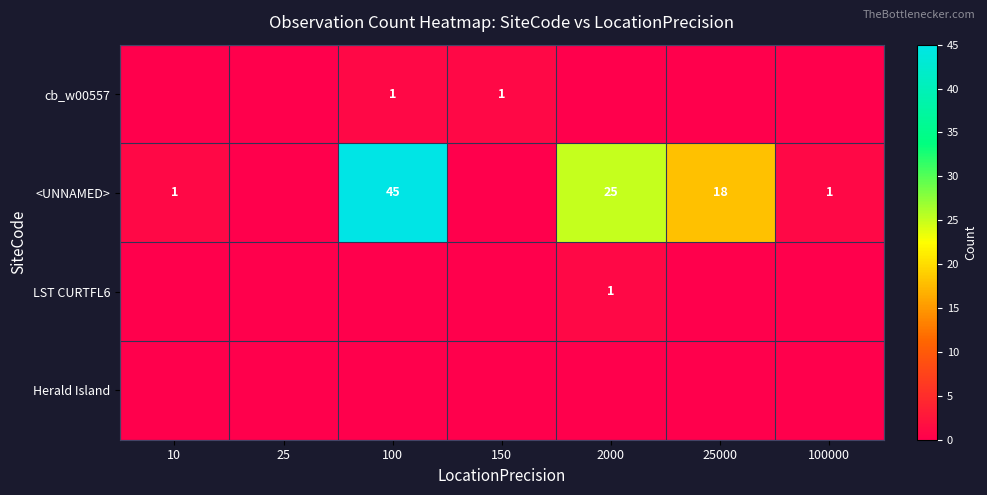

The value of <UNNAMED> at 25000 is 18. True or false?

True